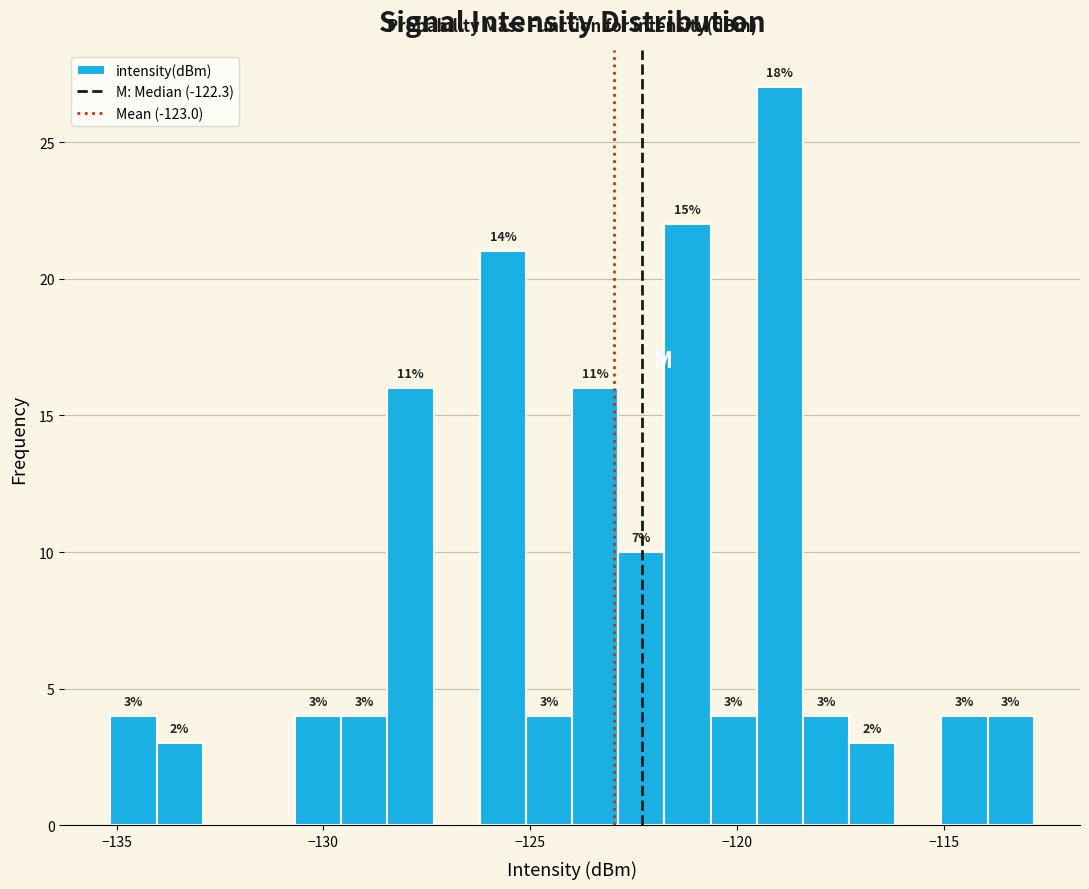

Around what value on the x-axis is the tallest bar? Give the approximate position of its centre, as read against the axis.

-119.0